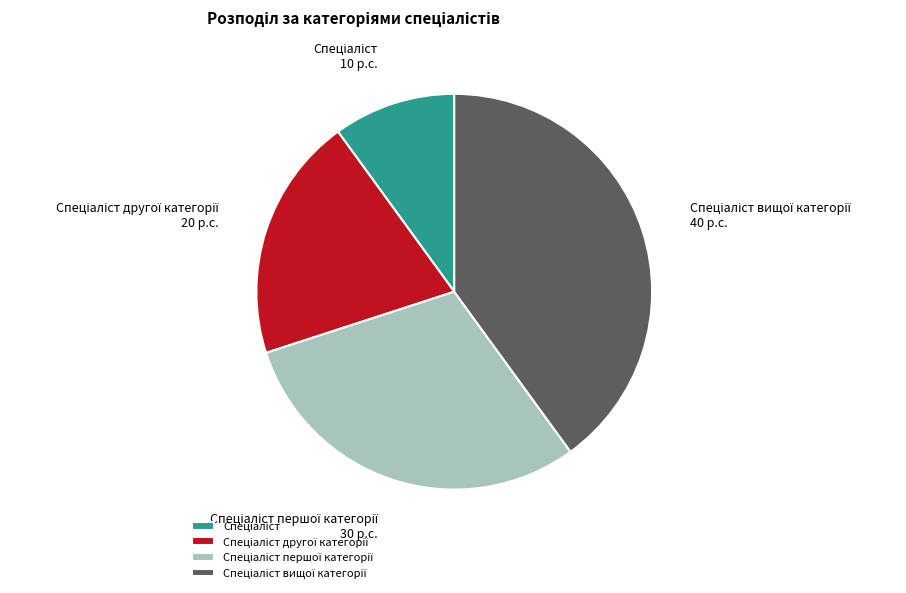

Is there a majority slice in this chart?

No